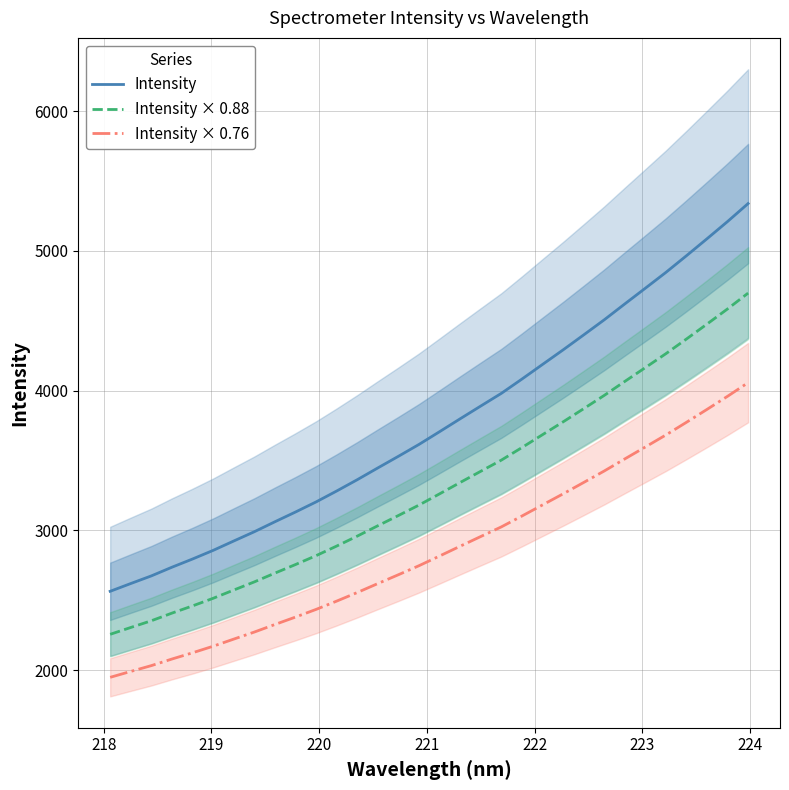

What is the maximum value for Intensity × 0.88?

4698.4